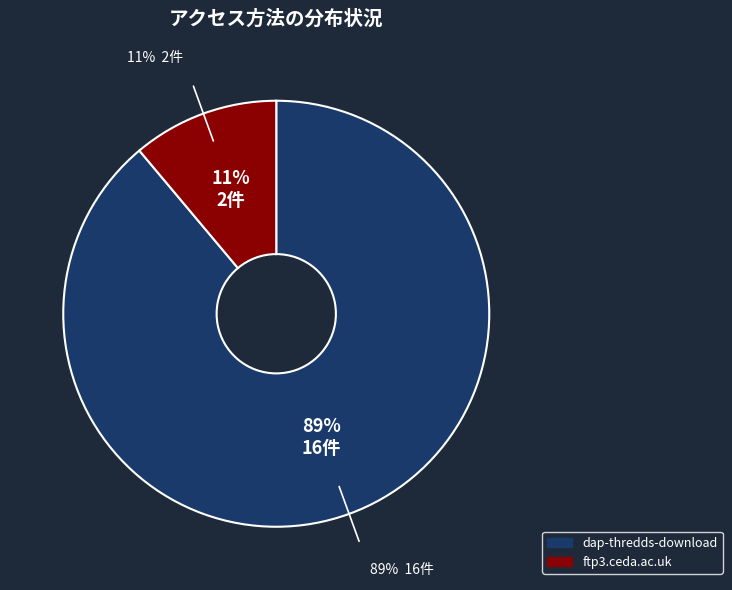

The dap-thredds-download slice represents 96% of the pie. True or false?

False